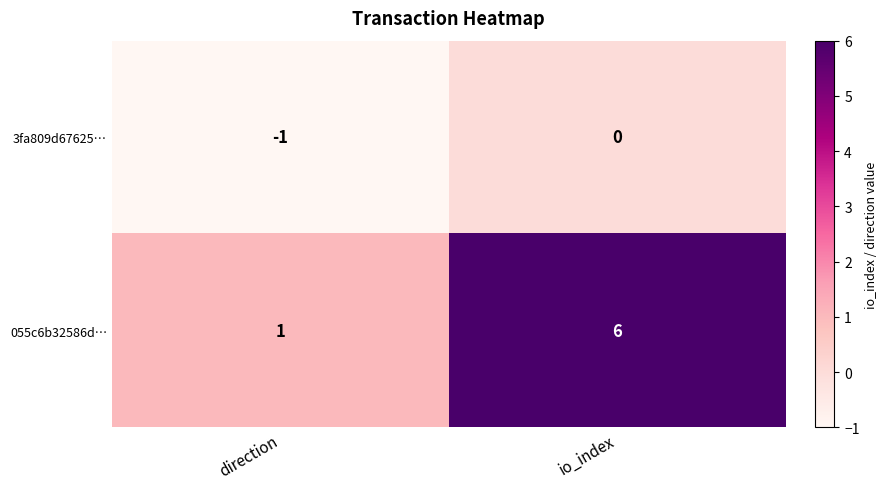

The 055c6b32586d… series shows 6 at io_index. True or false?

True